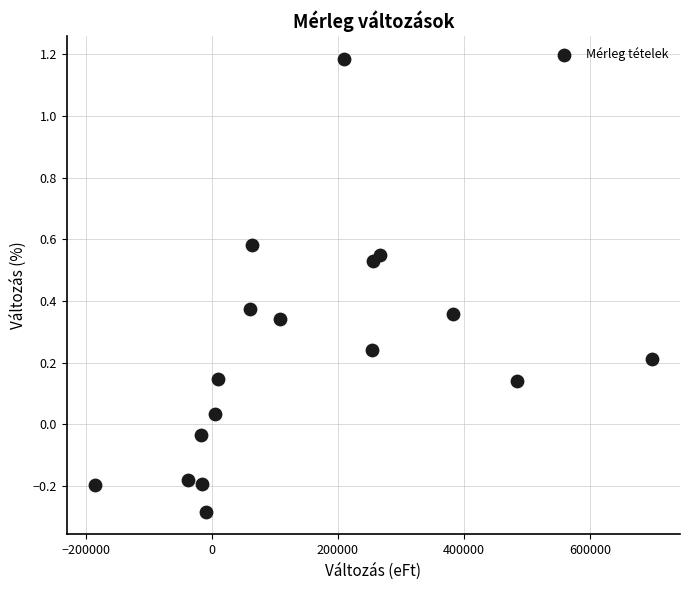

What is the range of X values (max minus min)?

884222.2